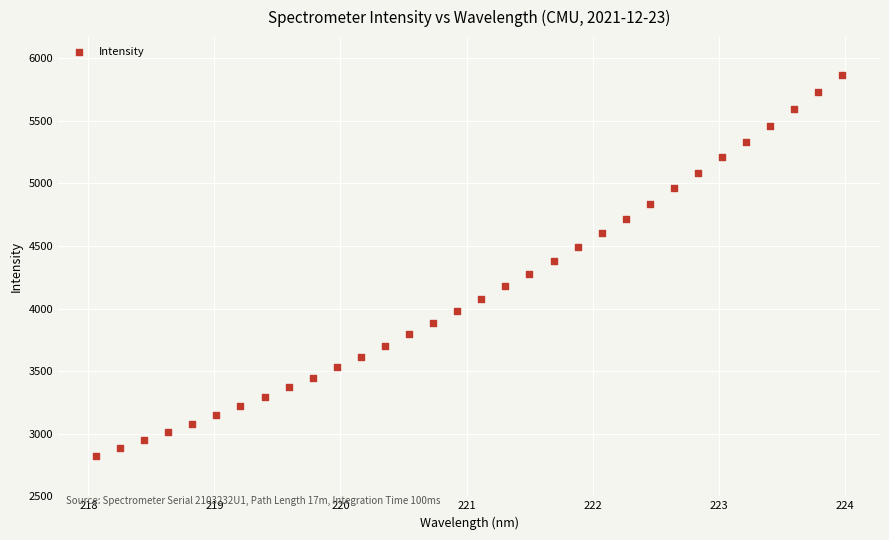

What is the range of Y values (max minus min)?

3044.7